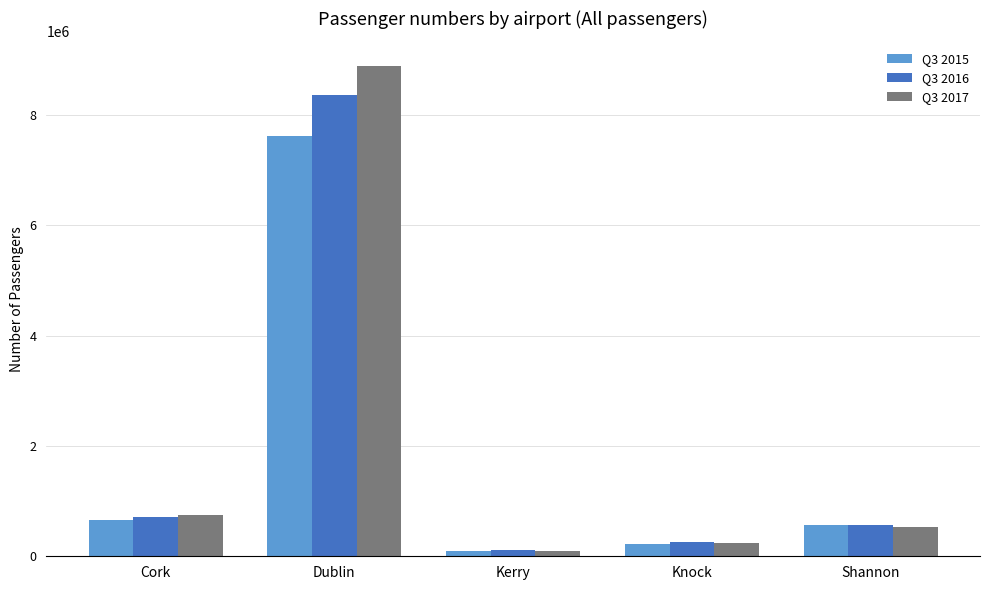

At which category is the sum across all series the highest?

Dublin